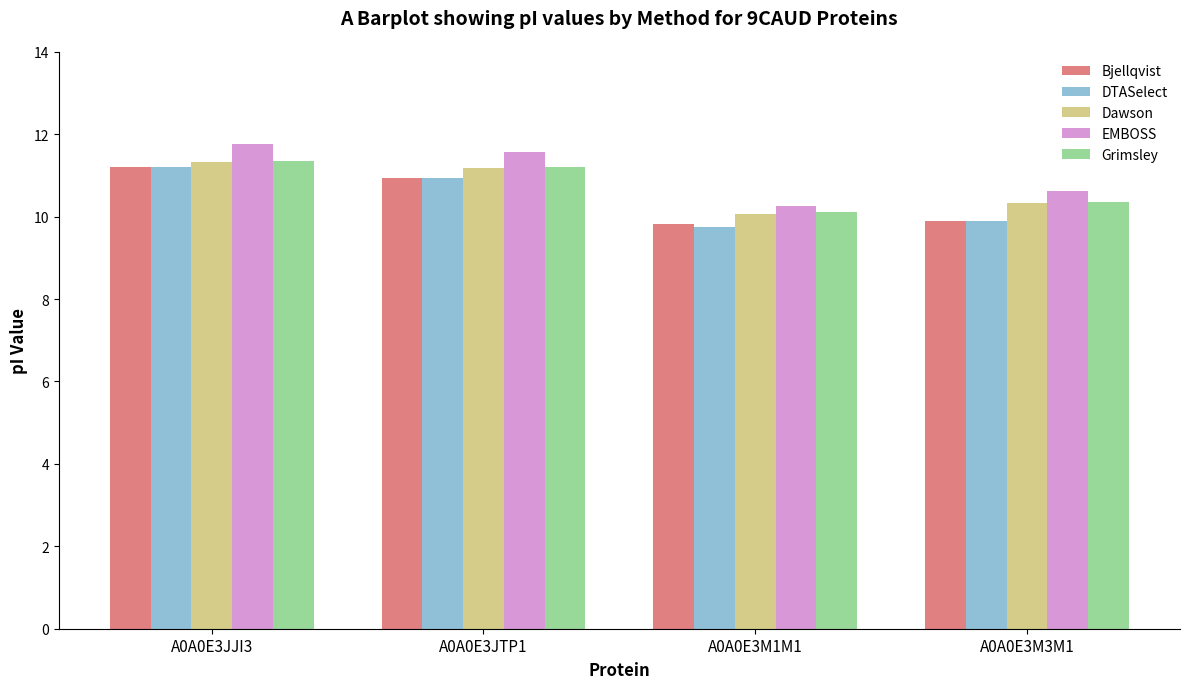

True or false: Grimsley has a value of 11.2 at A0A0E3JTP1.

True